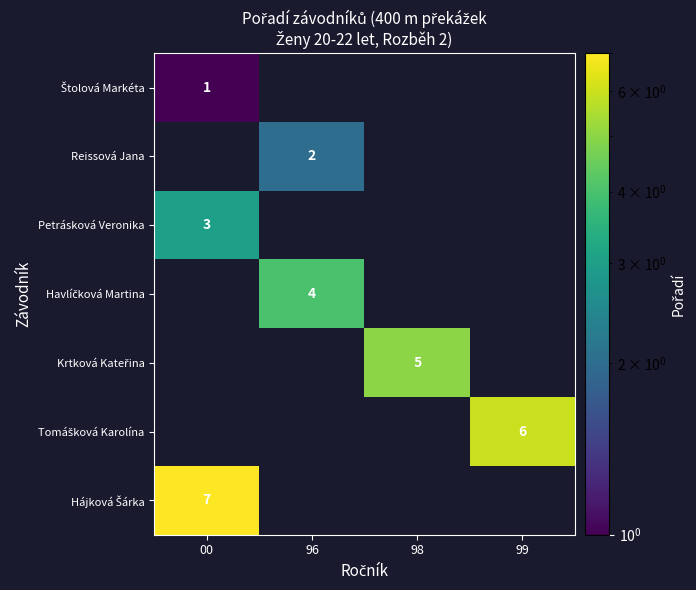

Where is Petrásková Veronika nearest to the value 3?

00